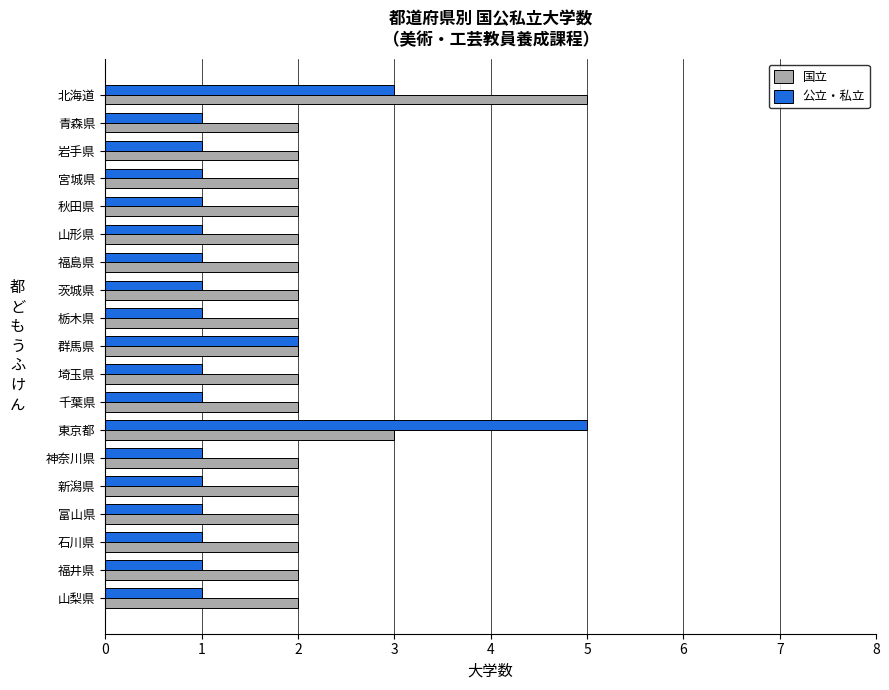

Which series has the largest total across all categories?

国立